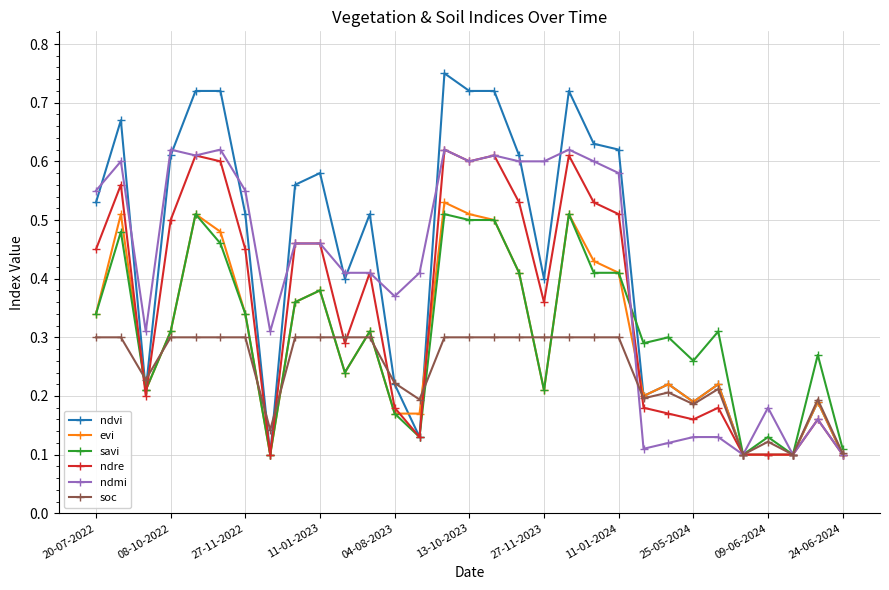

Count the ndre values in the range 0 to 1.

31